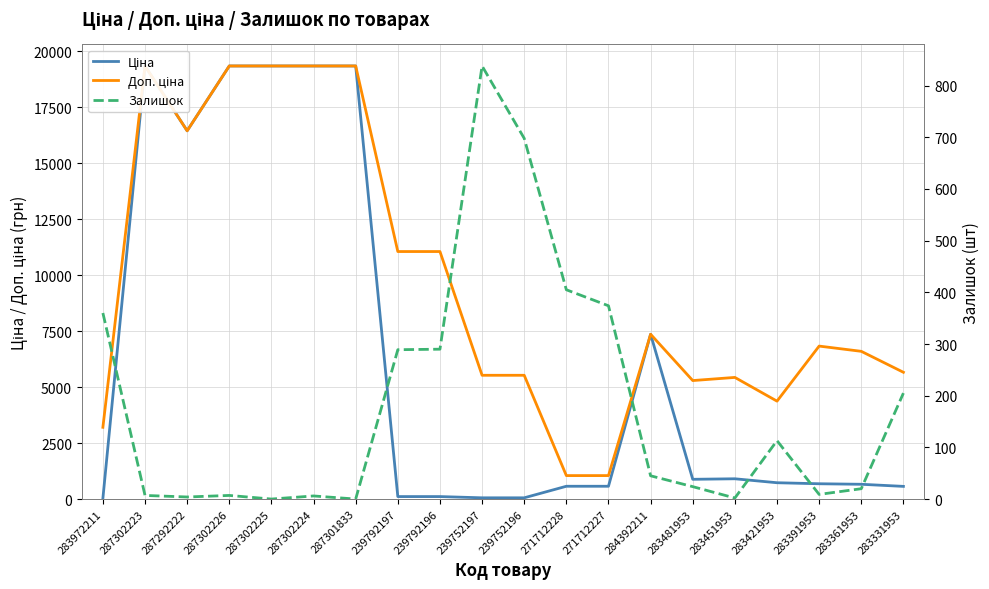

True or false: Доп. ціна and Залишок cross at least once.

False